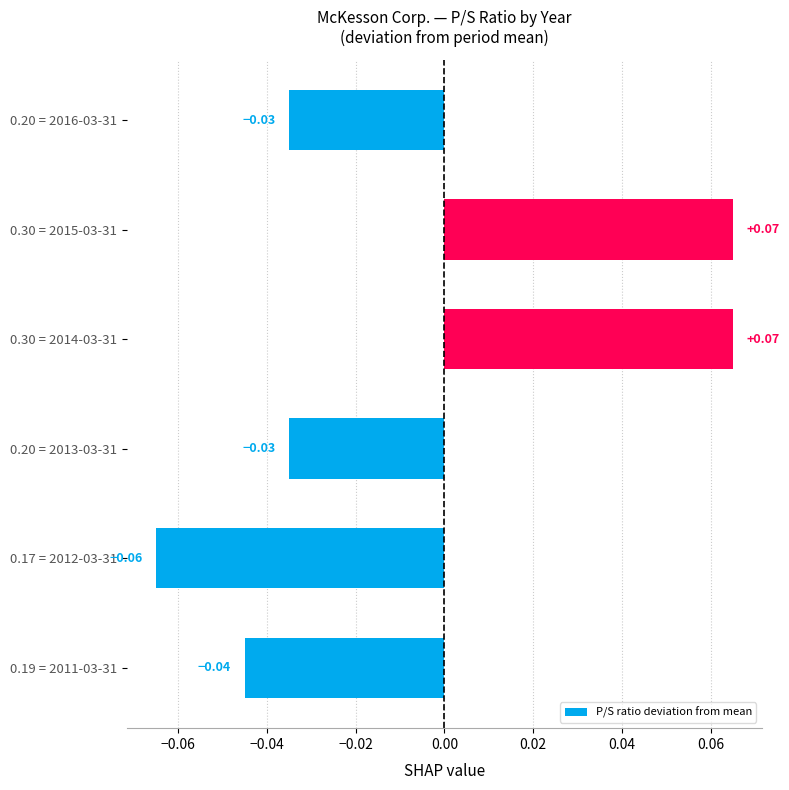

What is the change in value from 0.20 = 2016-03-31 to 0.30 = 2014-03-31?

+0.1